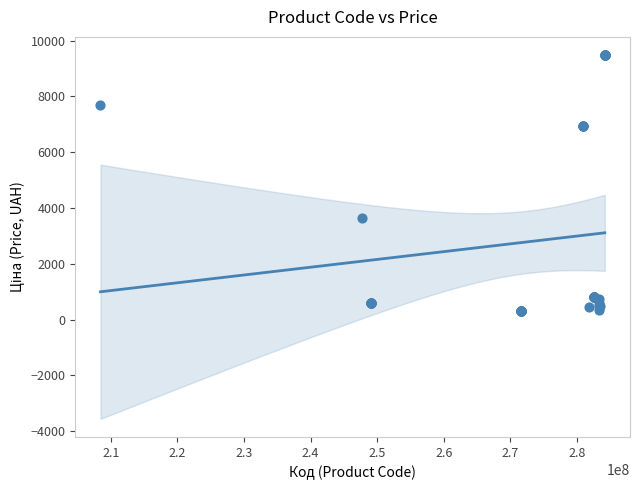

What Y value in the scatter plot is closest to 4895?

3646.5